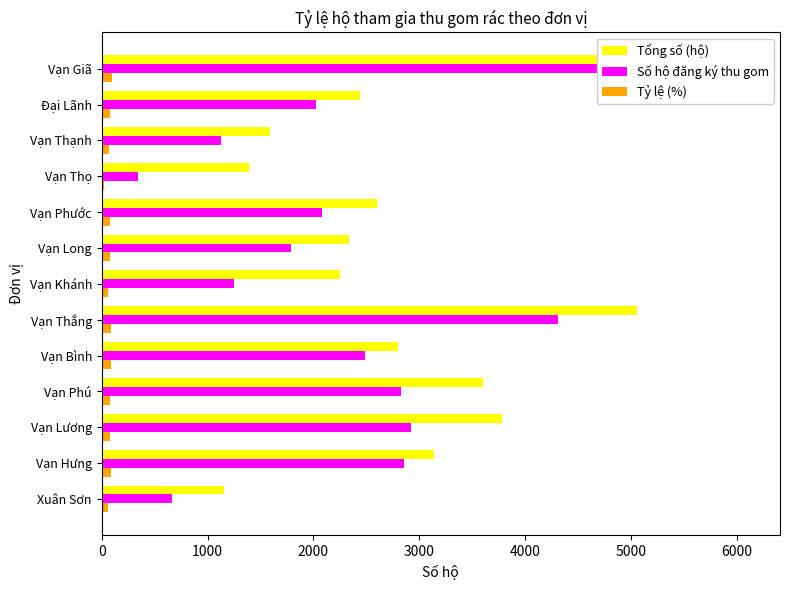

Reading left to right, extract all data points from this chart.

Tổng số (hộ): 1159.0	3139.0	3778.0	3598.0	2798.0	5059.0	2254.0	2334.0	2597.0	1395.0	1595.0	2437.0	6103.0
Số hộ đăng ký thu gom: 668.0	2853.0	2919.0	2825.0	2486.0	4308.0	1248.0	1785.0	2080.0	343.0	1124.0	2024.0	6103.0
Tỷ lệ (%): 57.6	90.9	77.3	78.5	88.8	85.2	55.4	76.5	80.1	24.6	70.5	83.0	100.0